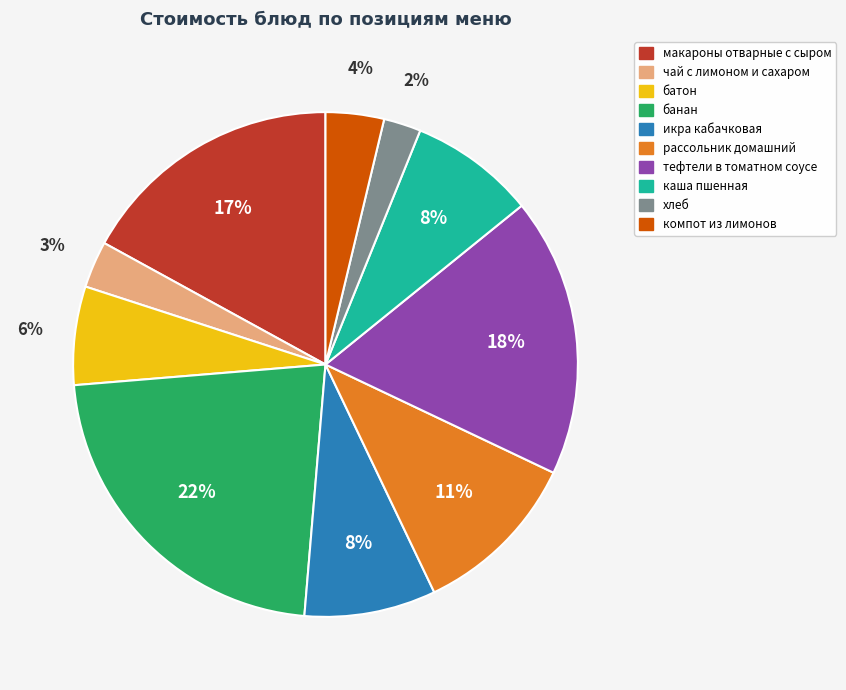

How many segments does this pie chart have?

10